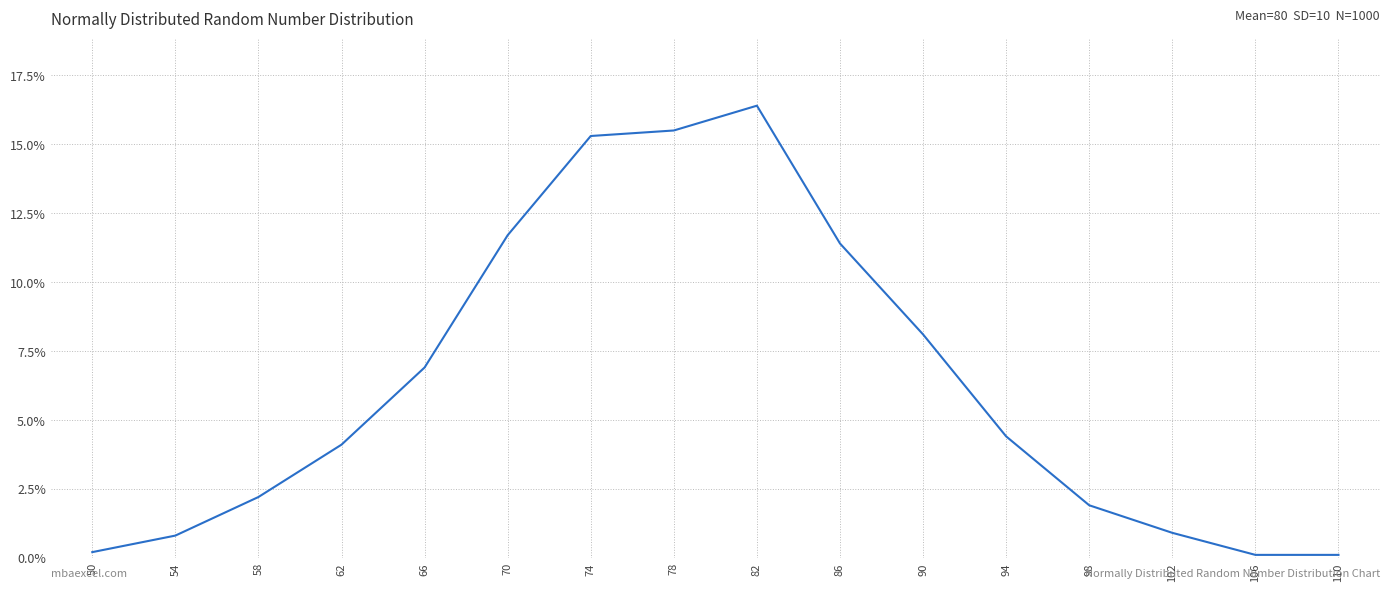

Reading right to left, extract all data points from this chart.

110=0.0	106=0.0	102=0.0	98=0.0	94=0.0	90=0.1	86=0.1	82=0.2	78=0.2	74=0.2	70=0.1	66=0.1	62=0.0	58=0.0	54=0.0	50=0.0